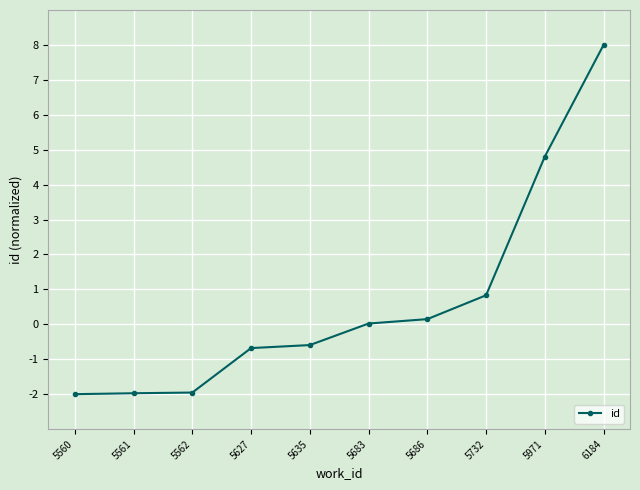

What value does the data have at 5562?

-2.0